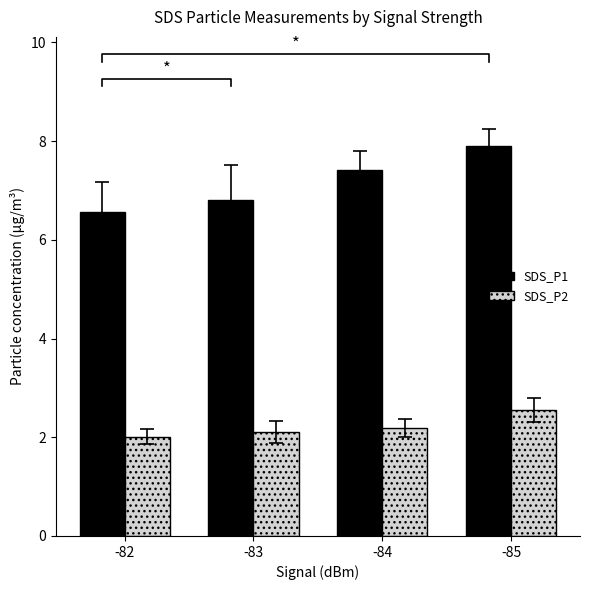

Reading left to right, what are all the values shown in this chart?

SDS_P1: 6.6	6.8	7.4	7.9
SDS_P2: 2.0	2.1	2.2	2.5